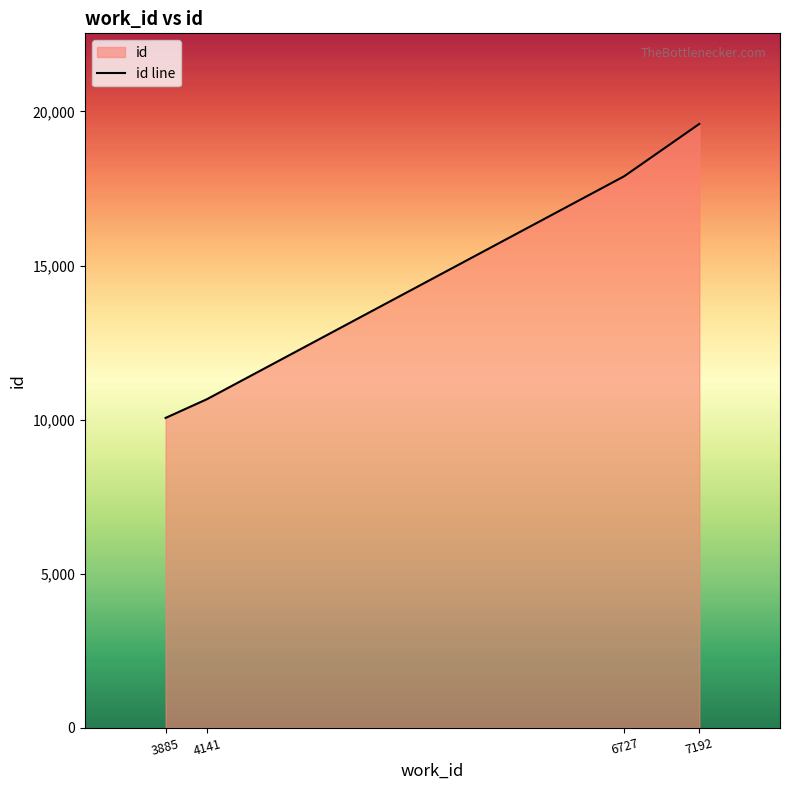

Reading right to left, what are all the values shown in this chart?

7192=19596	6727=17900	4141=10665	3885=10058